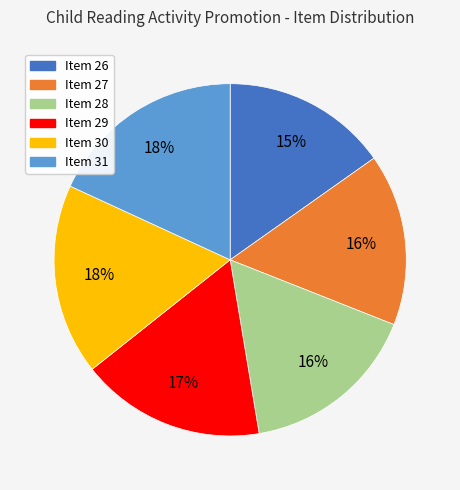

Does any single category account for the majority?

No